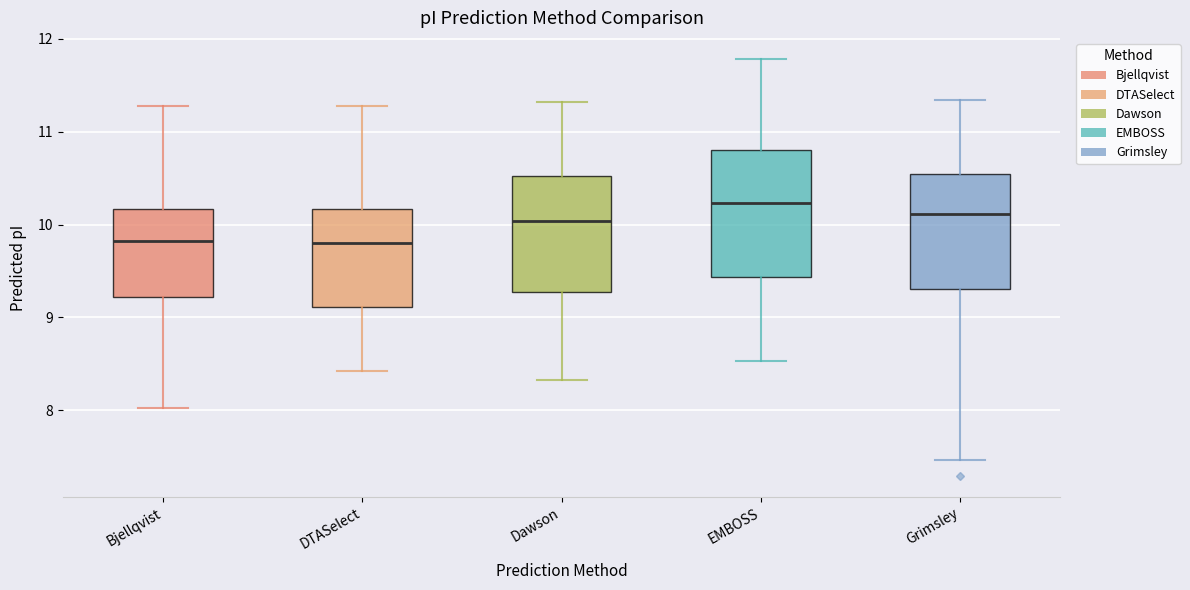

Comparing the boxes themselves (not the whiskers), which one is the tallest?

EMBOSS